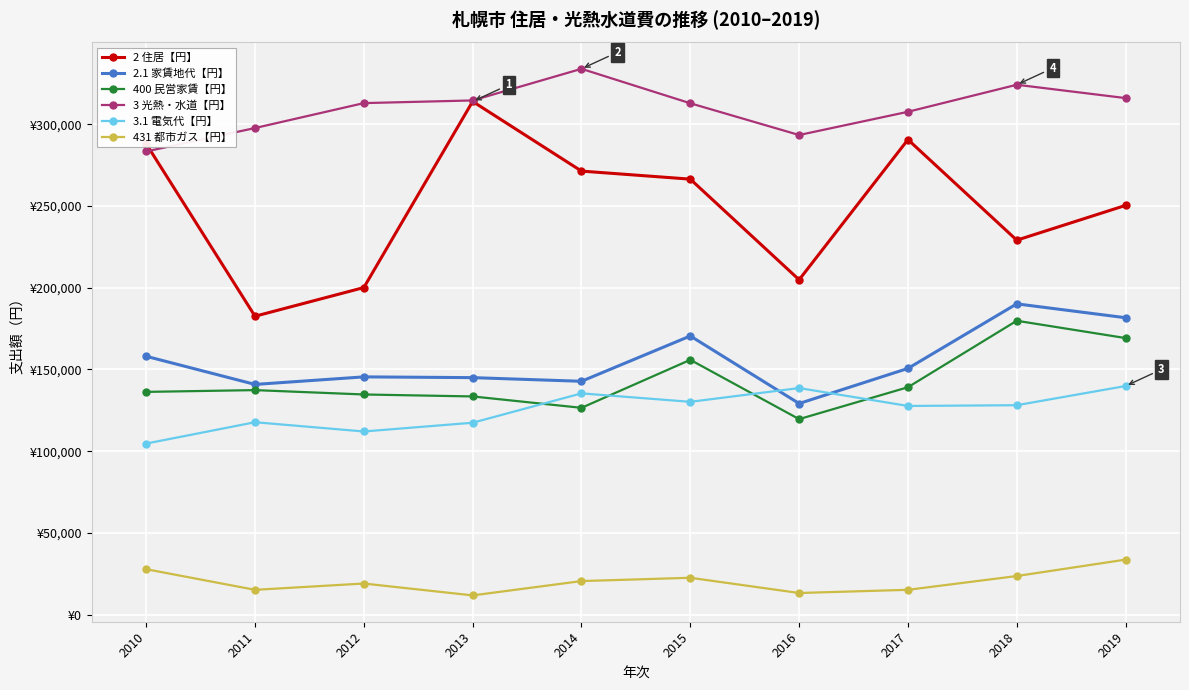

Which series has the largest range (max minus min)?

2 住居【円】